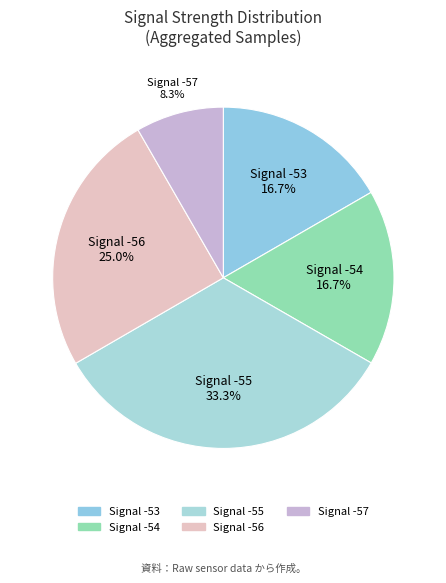

Do Signal -57 and Signal -53 together represent more than half of the pie?

No